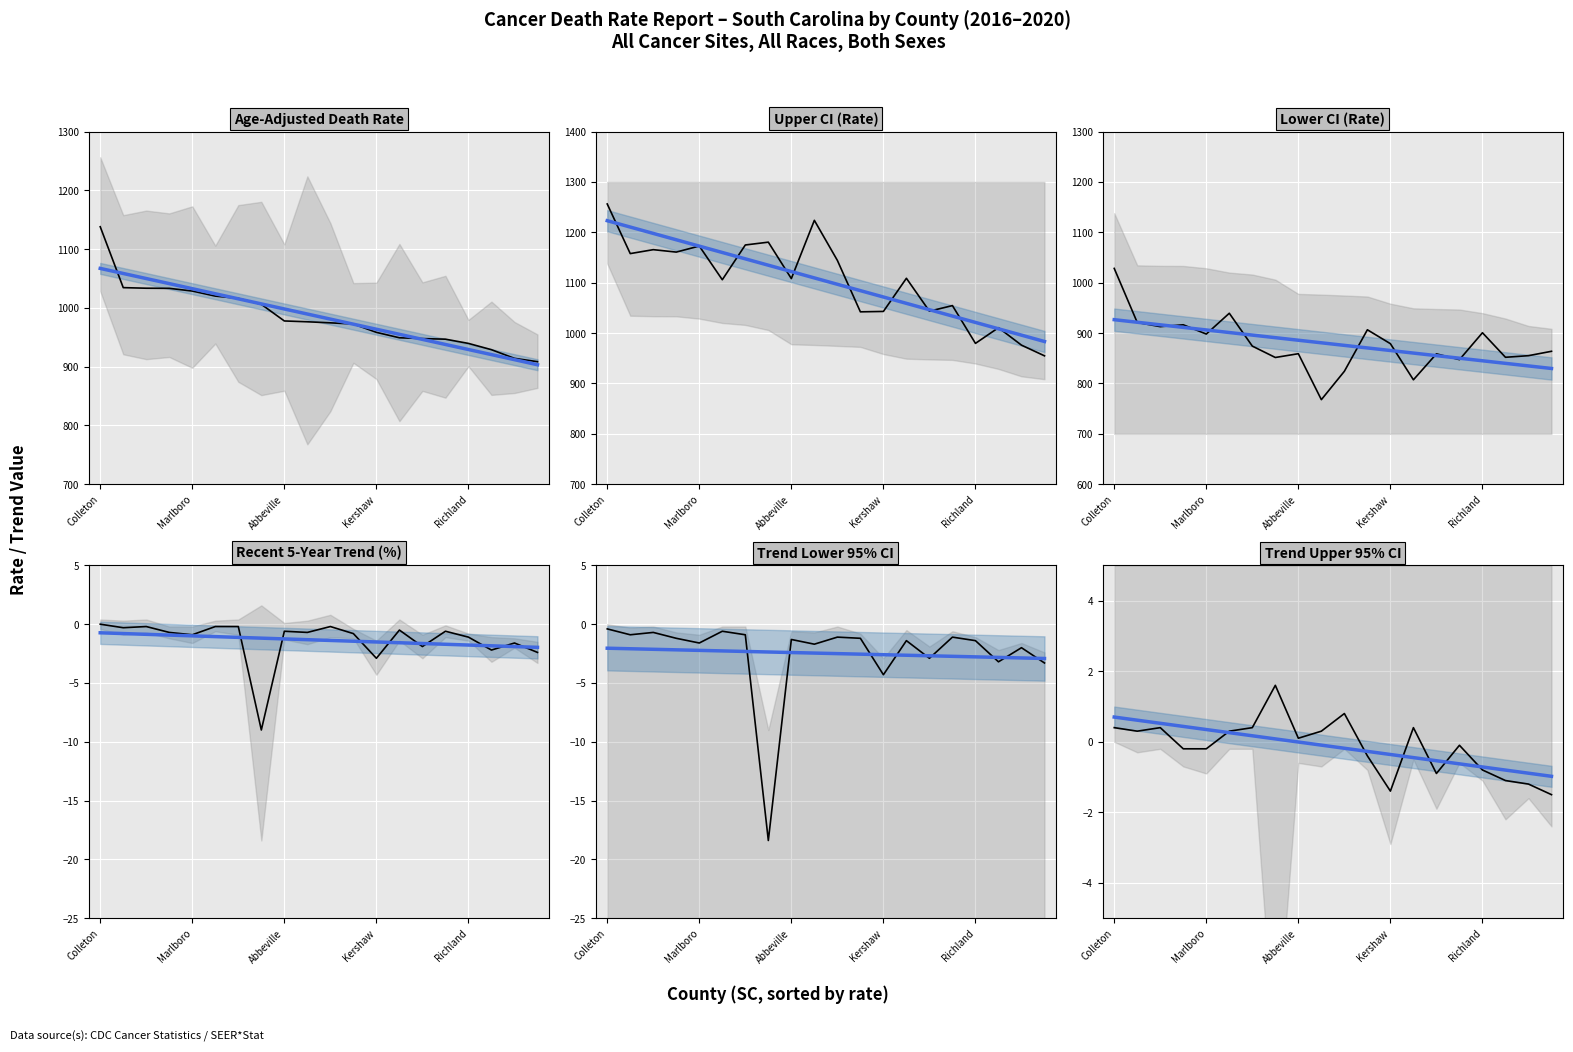

The value of trend at Colleton is 5.9. True or false?

False